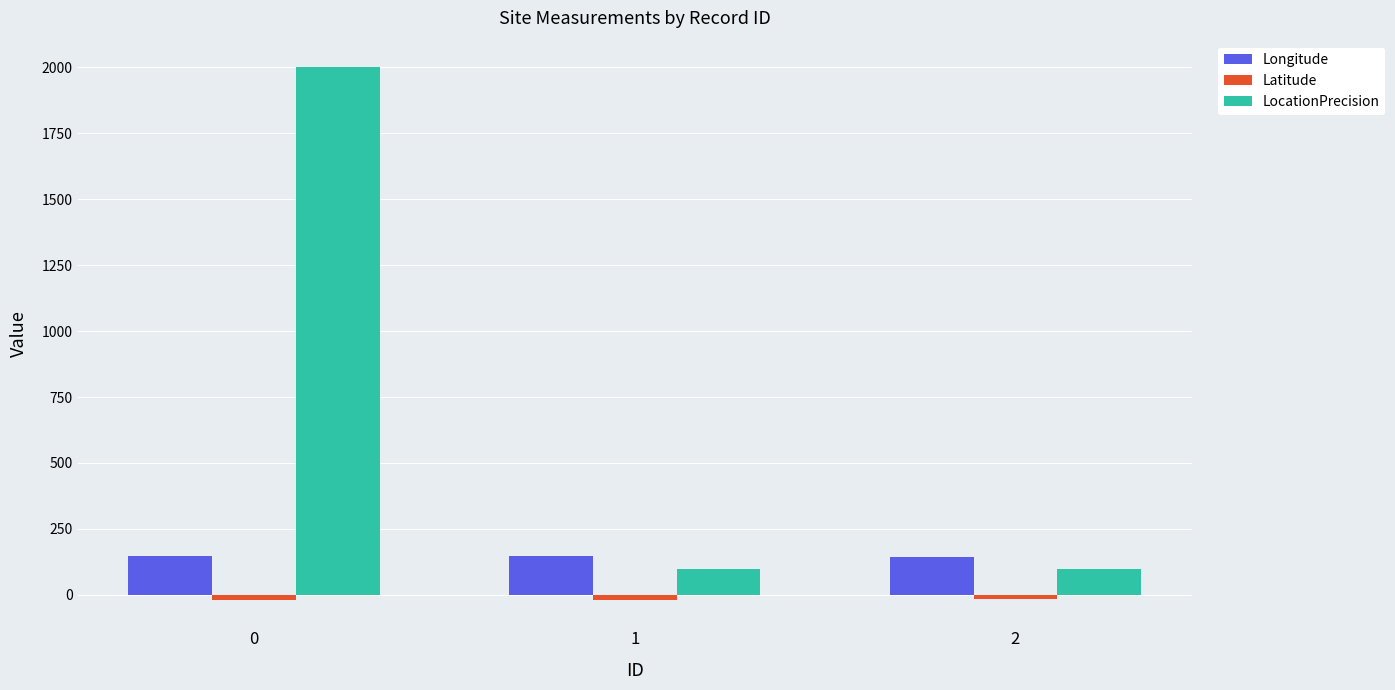

What is the sum of all Longitude values?

437.5